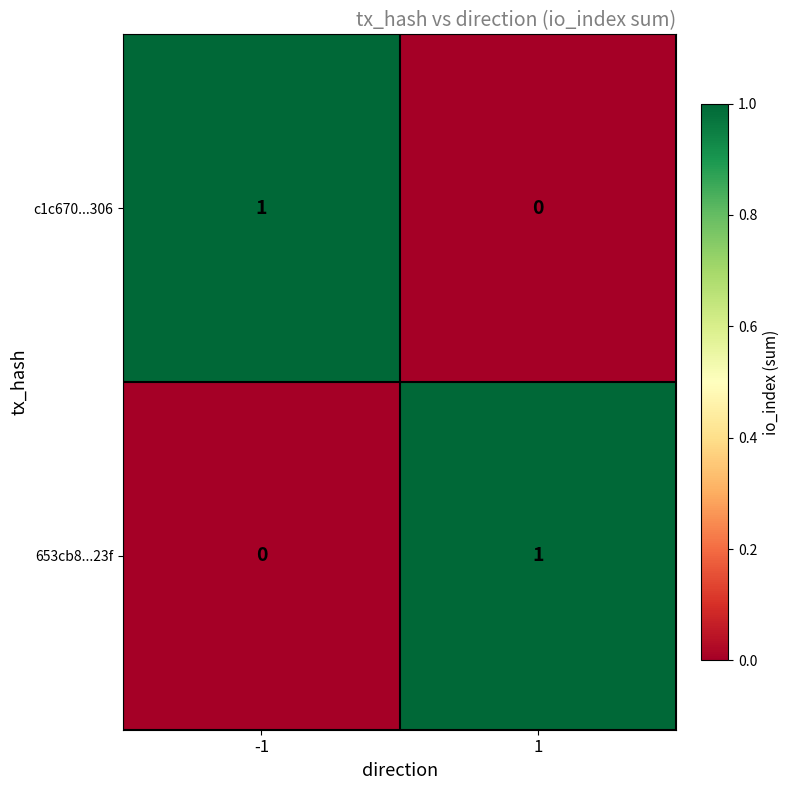

List the labels in order of 653cb8...23f value, largest first.

1, -1